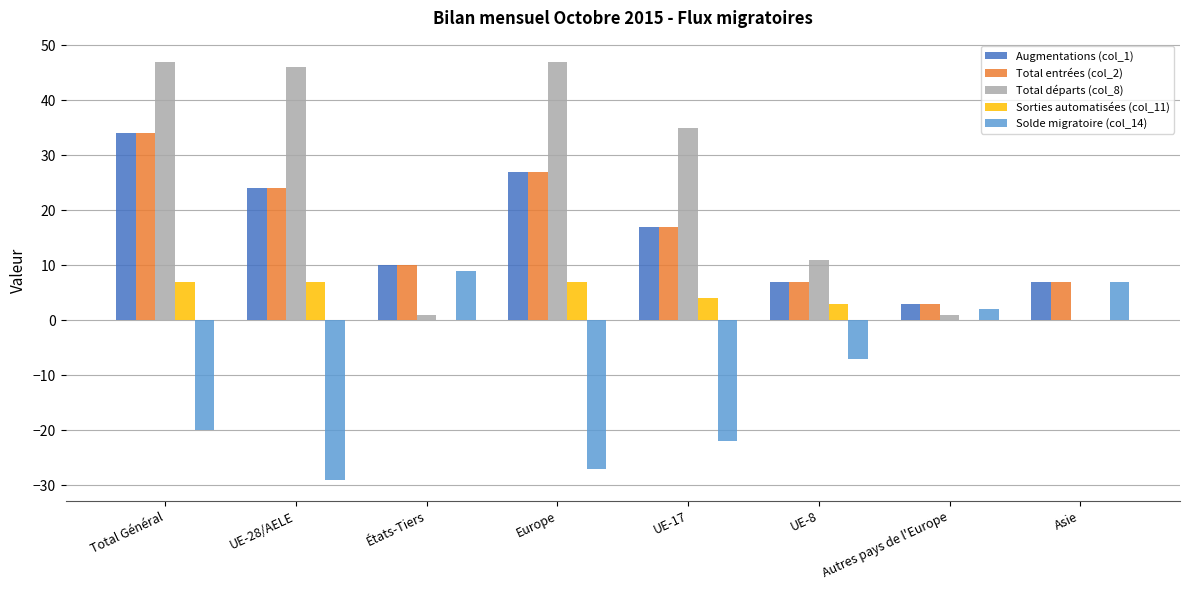

How many distinct data groups are displayed?

5